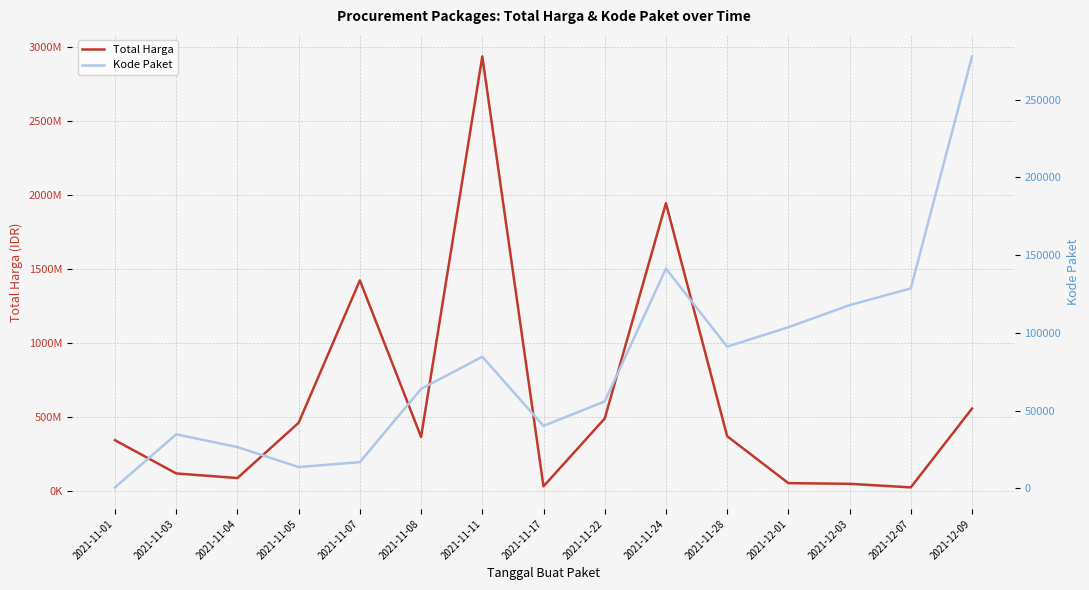

What are all the series names shown in the legend?

Total Harga, Kode Paket